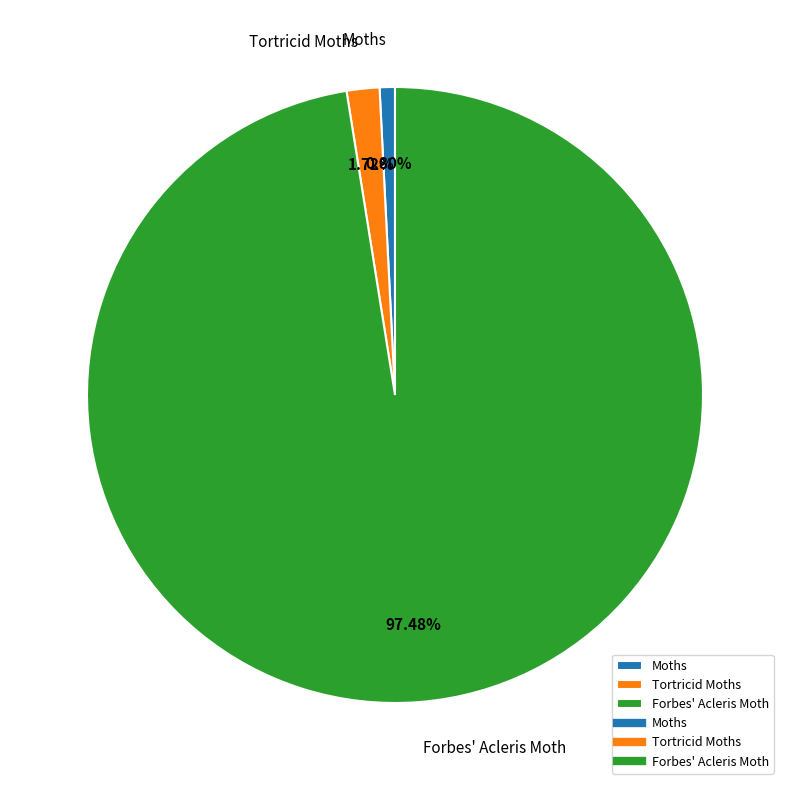

What is the largest slice in the pie chart?

Forbes' Acleris Moth